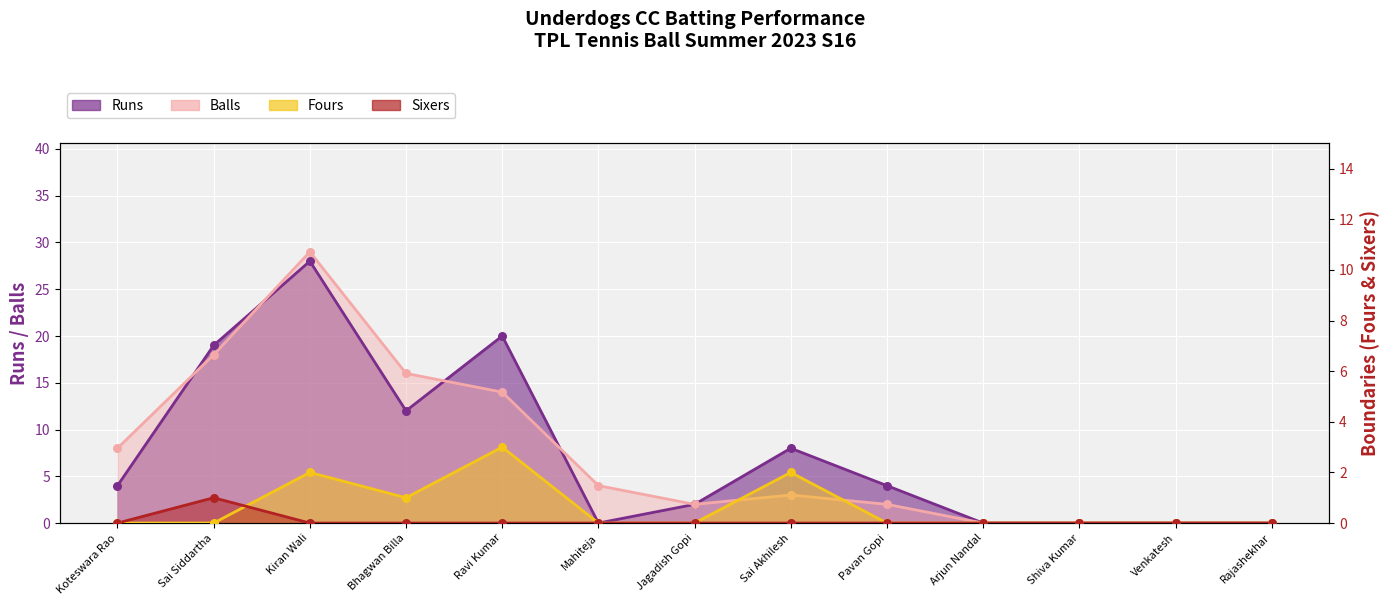

Is the value of Sixers at Arjun Nandal greater than the value of Balls at Shiva Kumar?

No